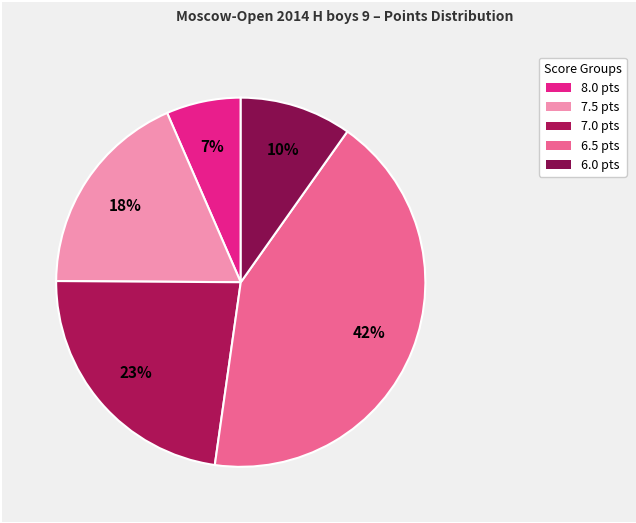

Is there a majority slice in this chart?

No